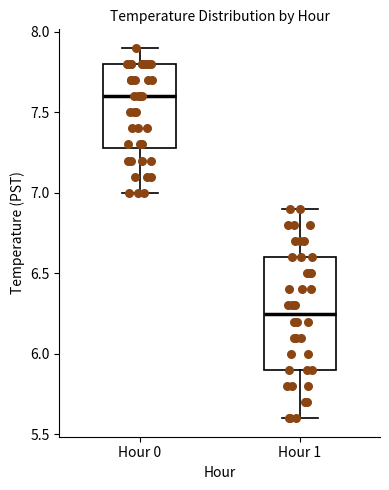

Where does the upper whisker of the box for Hour 1 end on the y-axis? The values are not printed on the chart, so give them approximately, as read against the axis.

6.90